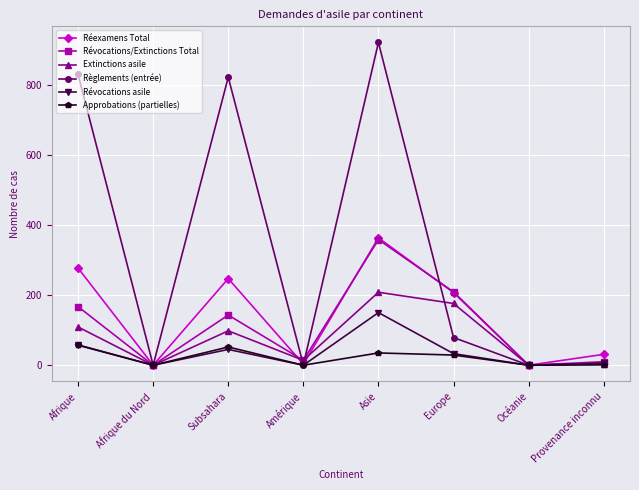

Where is Règlements (entrée) nearest to the value 460?

Subsahara